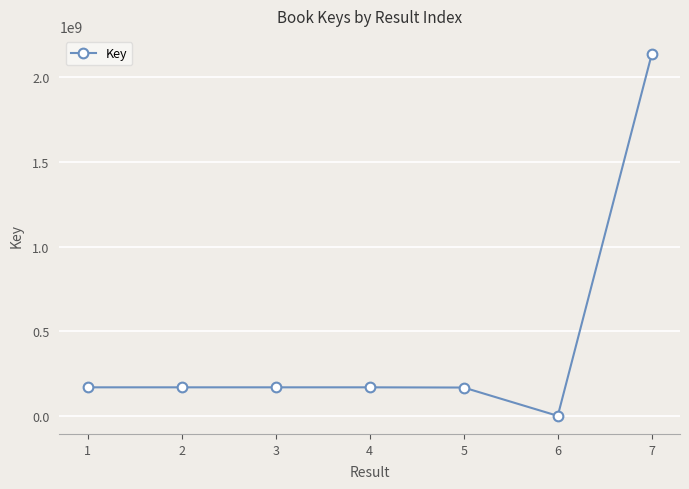

How many data points are less than 170286391?

3